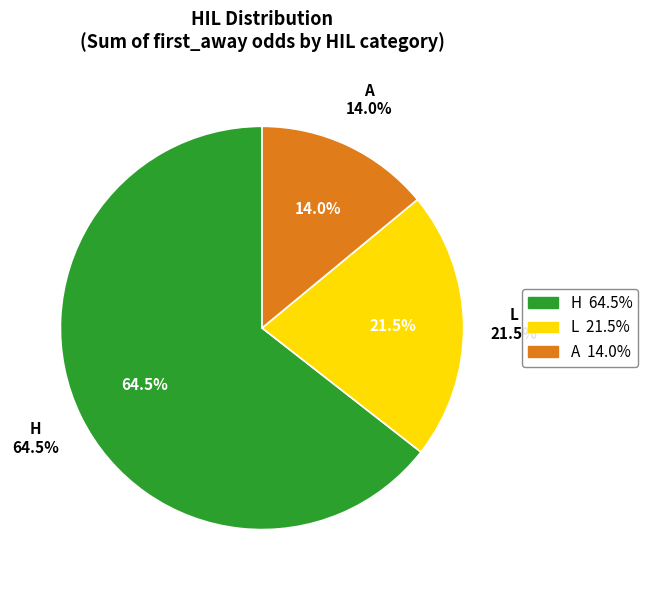

Does 9 represent more than half of the total?

No